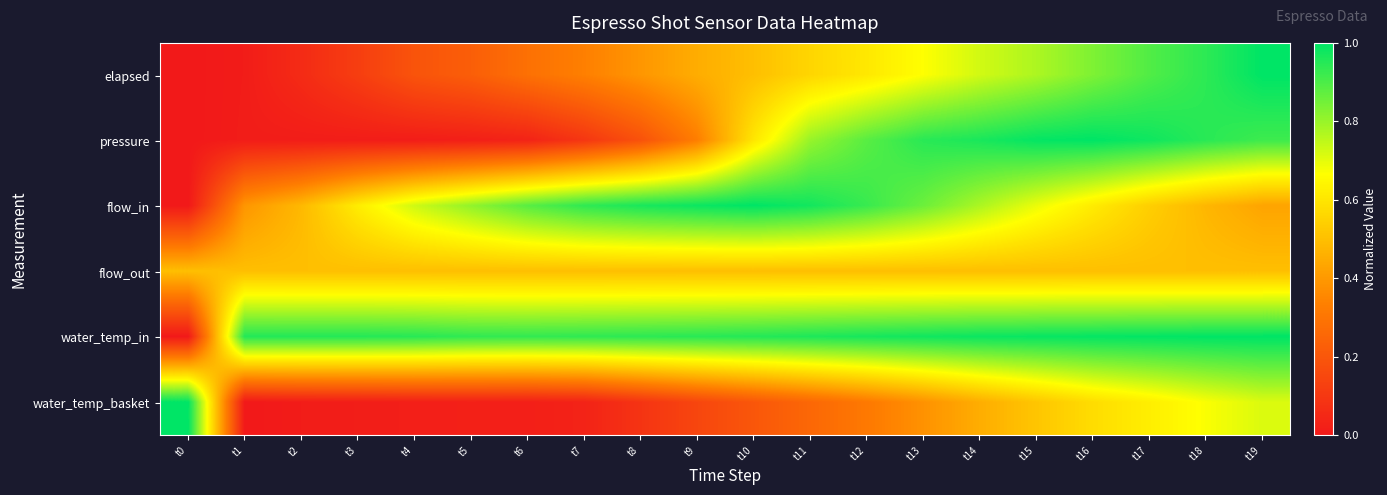

Reading left to right, transcribe all the data shown in this chart.

elapsed: t0=0.0	t1=0.0	t2=0.1	t3=0.1	t4=0.2	t5=0.2	t6=0.3	t7=0.3	t8=0.4	t9=0.5	t10=0.5	t11=0.6	t12=0.6	t13=0.7	t14=0.7	t15=0.8	t16=0.8	t17=0.9	t18=0.9	t19=1.0
pressure: t0=0.0	t1=0.0	t2=0.0	t3=0.0	t4=0.0	t5=0.0	t6=0.0	t7=0.1	t8=0.2	t9=0.3	t10=0.6	t11=0.8	t12=0.9	t13=0.9	t14=1.0	t15=1.0	t16=1.0	t17=1.0	t18=0.9	t19=0.9
flow_in: t0=0.0	t1=0.4	t2=0.5	t3=0.6	t4=0.7	t5=0.8	t6=0.9	t7=0.9	t8=1.0	t9=1.0	t10=1.0	t11=1.0	t12=0.9	t13=0.9	t14=0.8	t15=0.7	t16=0.6	t17=0.5	t18=0.5	t19=0.4
flow_out: t0=0.5	t1=0.5	t2=0.5	t3=0.5	t4=0.5	t5=0.5	t6=0.5	t7=0.5	t8=0.5	t9=0.5	t10=0.5	t11=0.5	t12=0.5	t13=0.5	t14=0.5	t15=0.5	t16=0.5	t17=0.5	t18=0.5	t19=0.5
water_temp_in: t0=0.0	t1=1.0	t2=1.0	t3=1.0	t4=0.9	t5=0.9	t6=0.9	t7=0.9	t8=0.9	t9=0.9	t10=1.0	t11=1.0	t12=1.0	t13=1.0	t14=1.0	t15=1.0	t16=1.0	t17=1.0	t18=1.0	t19=1.0
water_temp_basket: t0=1.0	t1=0.0	t2=0.0	t3=0.0	t4=0.0	t5=0.0	t6=0.0	t7=0.0	t8=0.1	t9=0.1	t10=0.2	t11=0.3	t12=0.3	t13=0.4	t14=0.5	t15=0.5	t16=0.6	t17=0.6	t18=0.7	t19=0.7